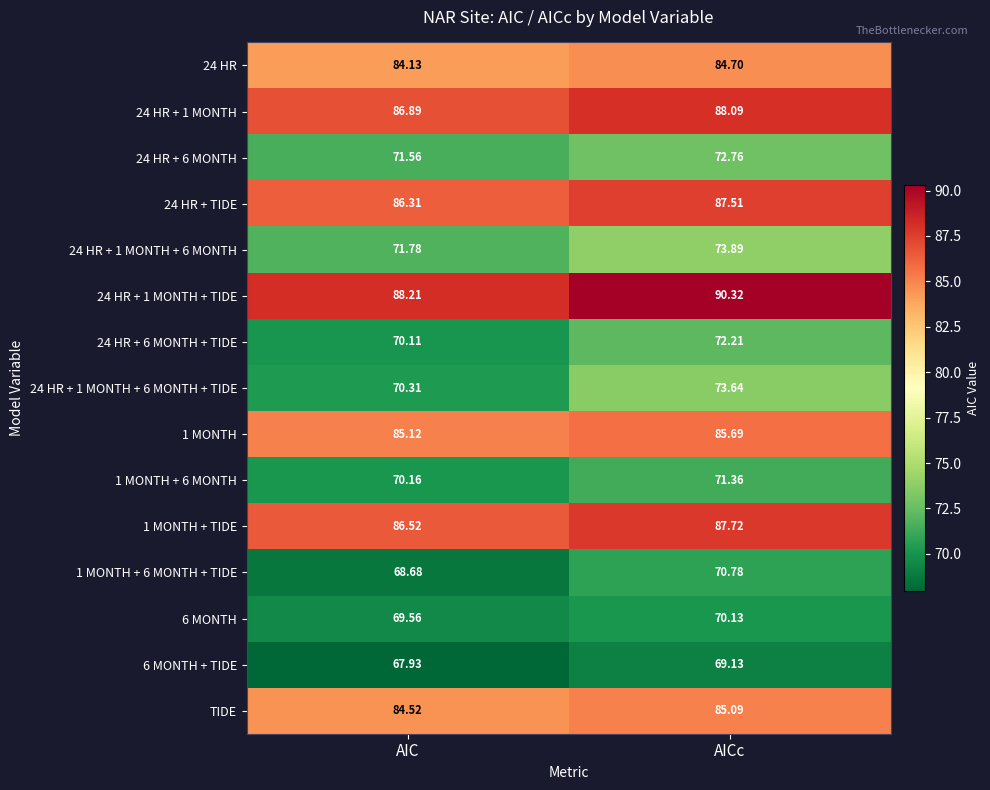

Which label corresponds to the smallest value in the chart?

AIC